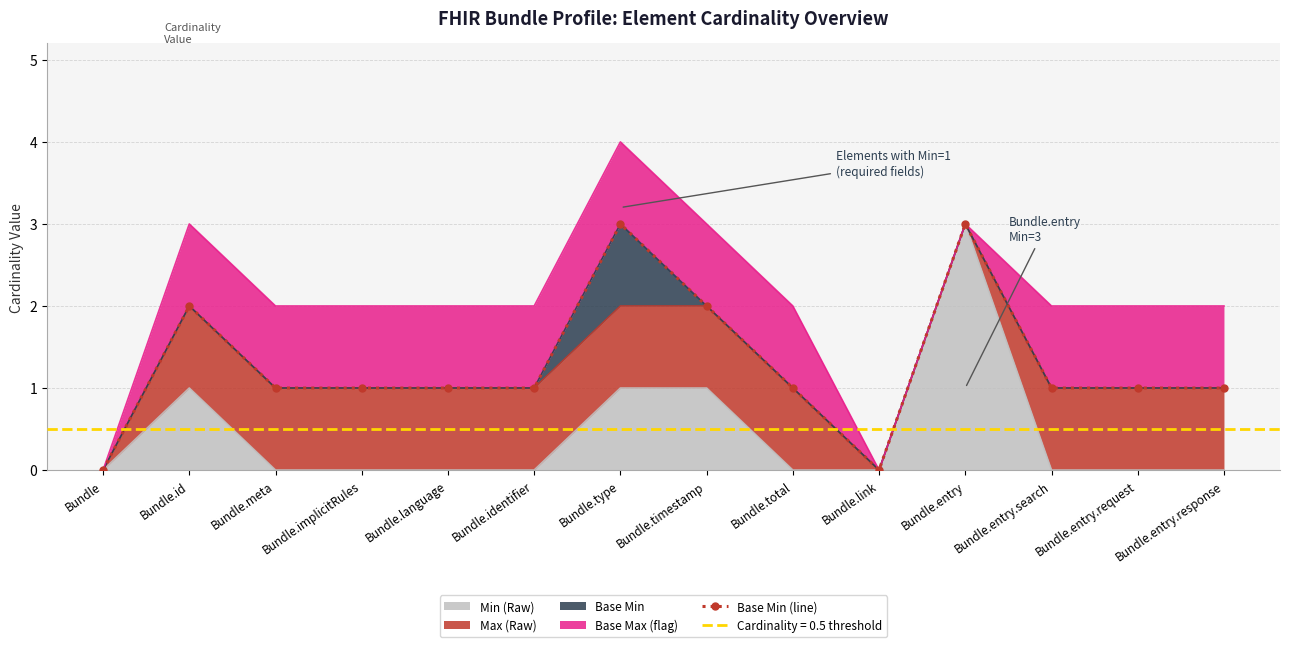

Count the values in the range 1 to 2.

10